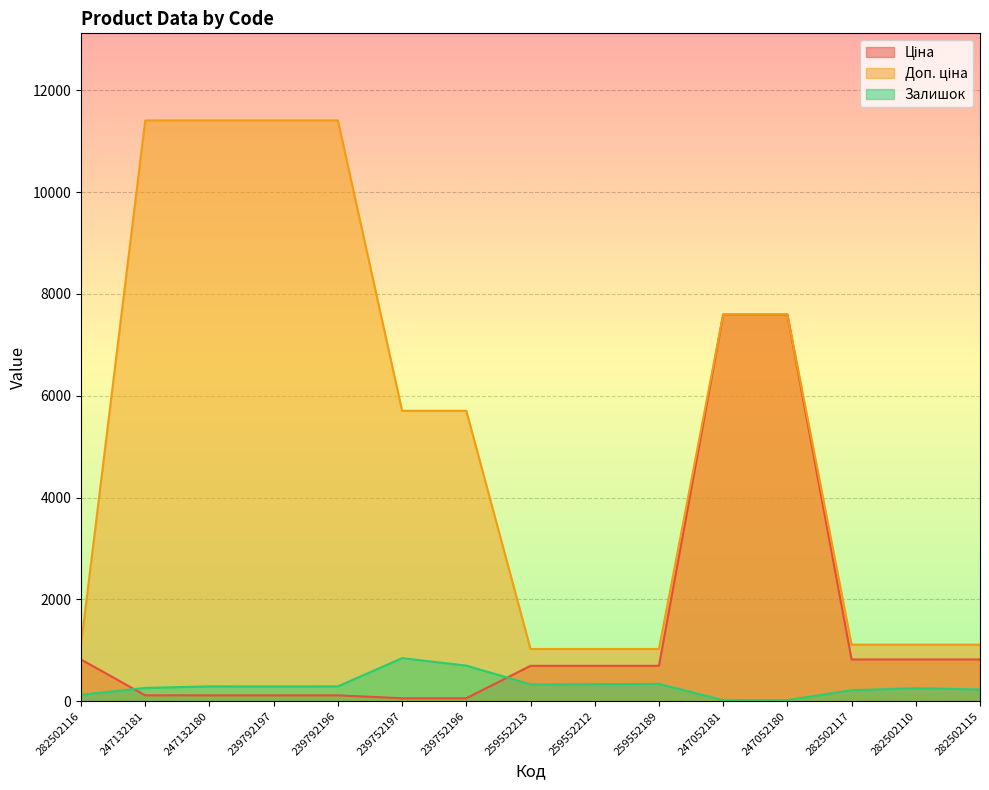

True or false: Ціна has a value of 172.3 at 239792197.

False